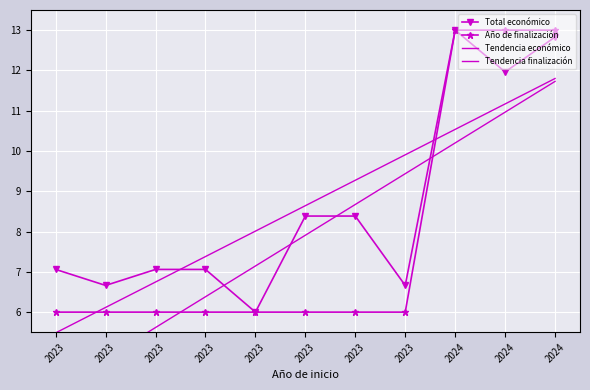

What is the difference between the maximum and minimum values in the Año de finalización series?

7.0